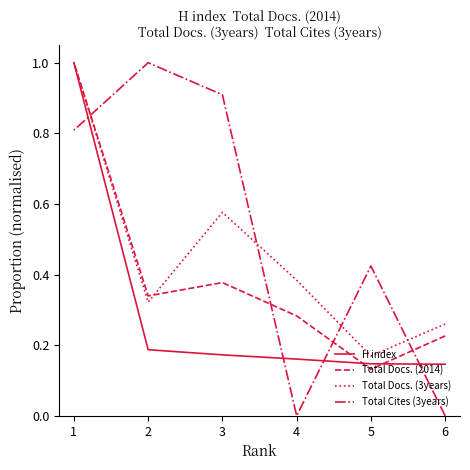

What is the total value across all series at 3?

2.0